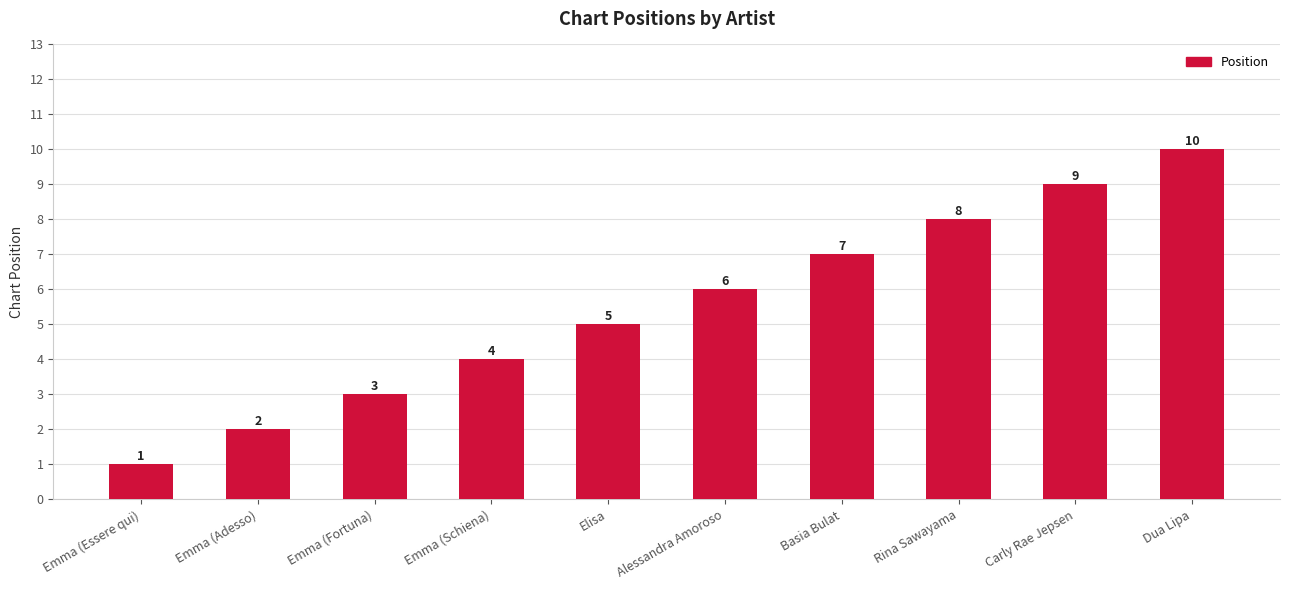

How many data points does each series have?

10